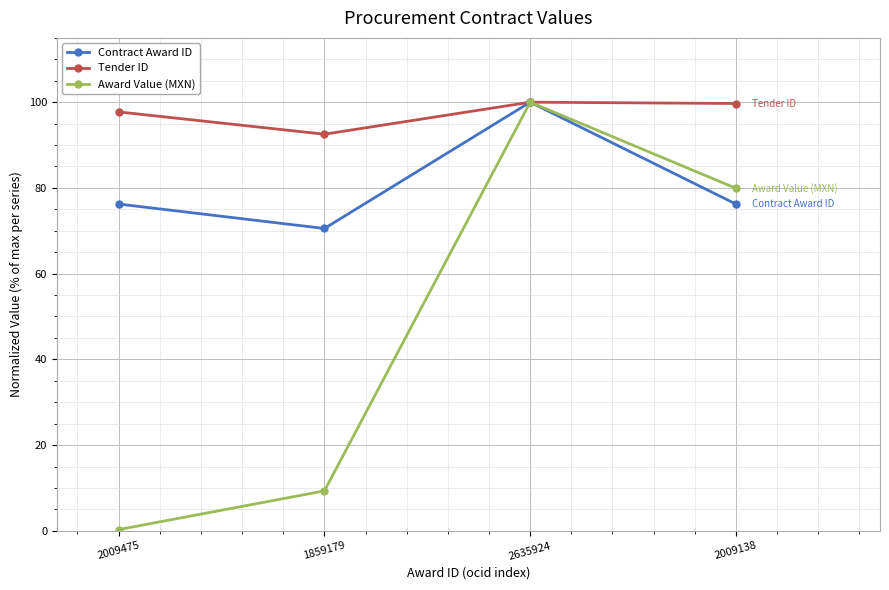

How many interior local peaks does the Award Value (MXN) series have?

1